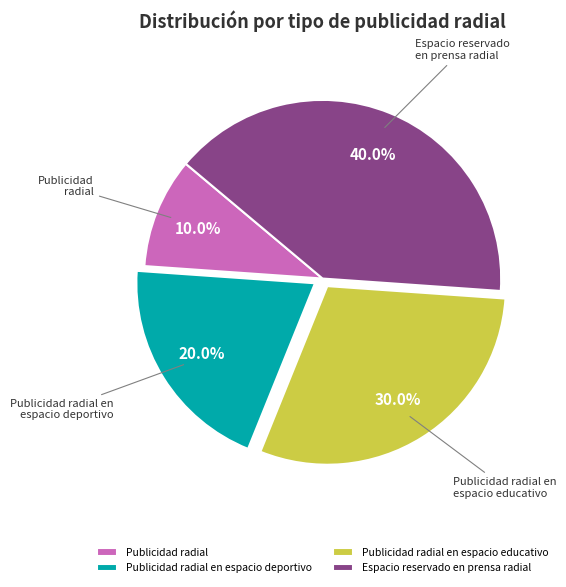

To the nearest percent, what percentage of the pie is Espacio reservado en prensa radial?

40%